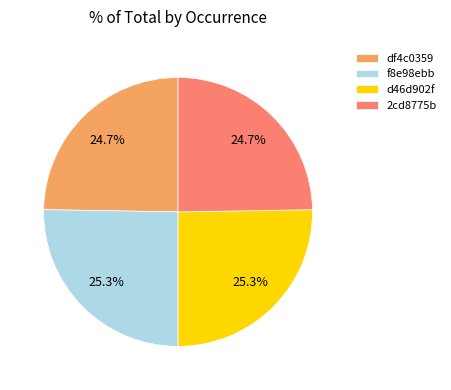

Between df4c0359 and d46d902f, which is larger?

d46d902f